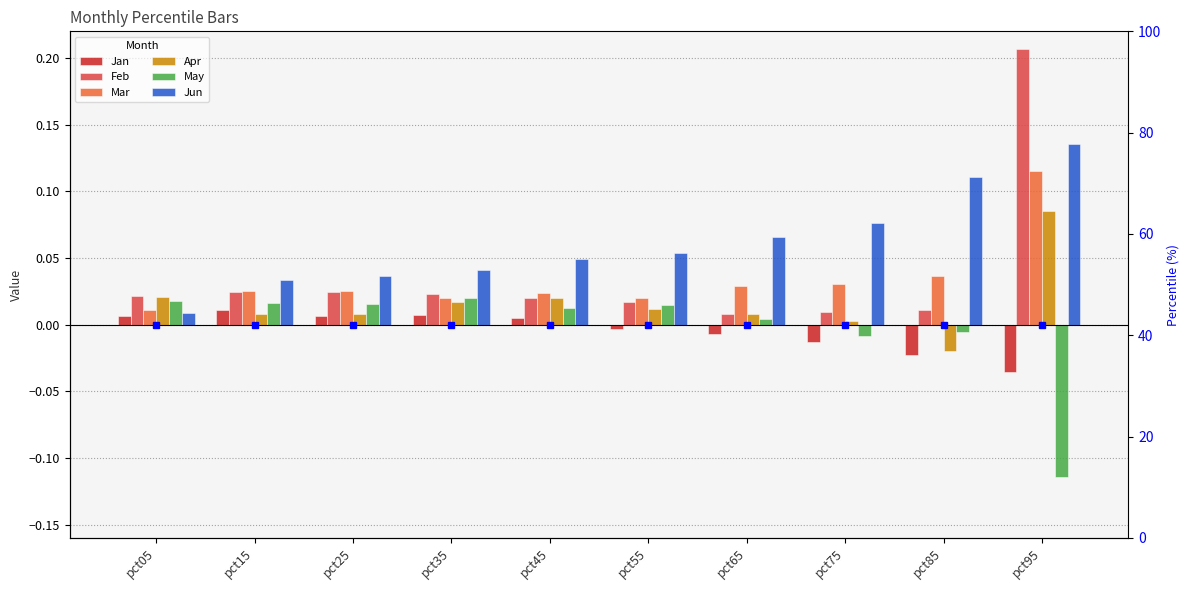

What is the lowest value of the May series?

-0.1